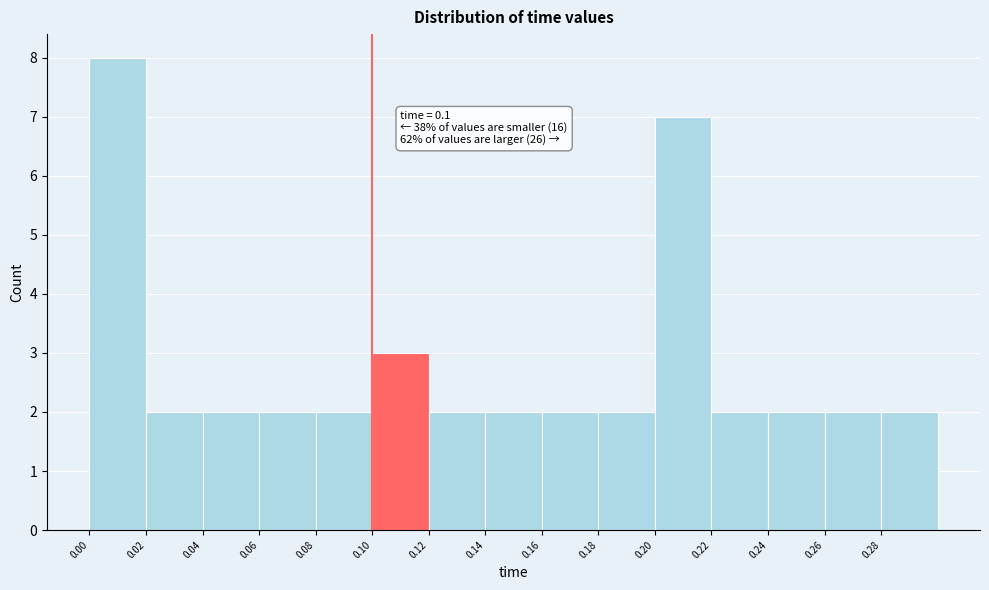

Which range on the x-axis has the tallest bar?

0.00 to 0.02